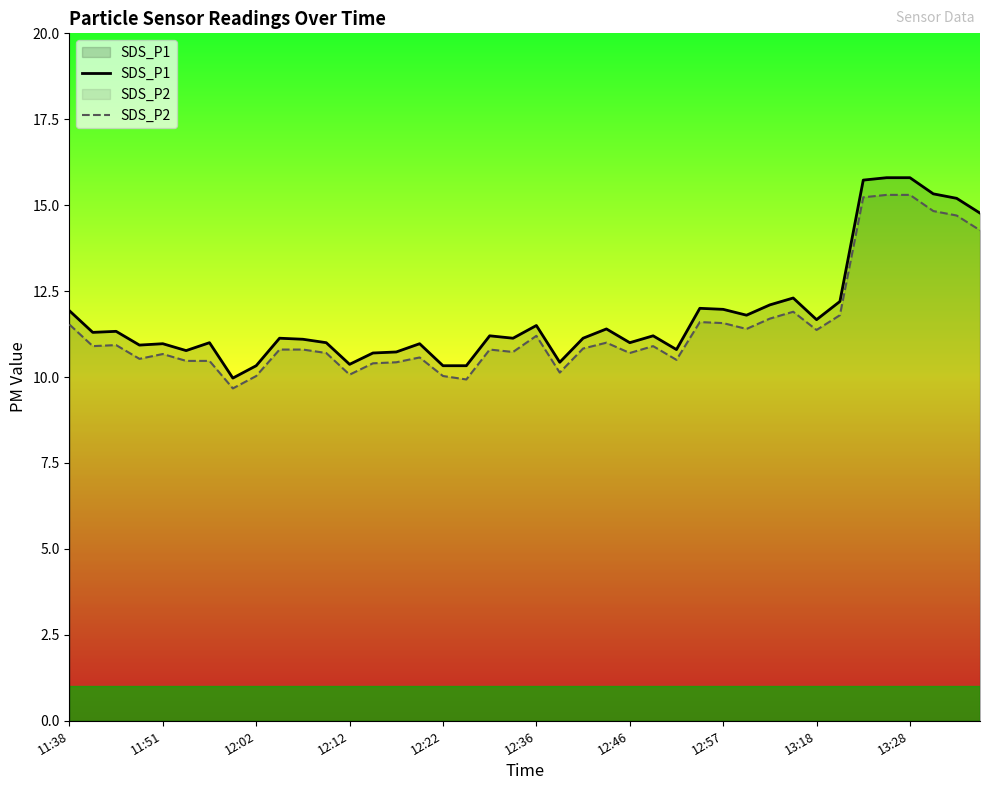

What is the total value across all series at 12:12?

20.4